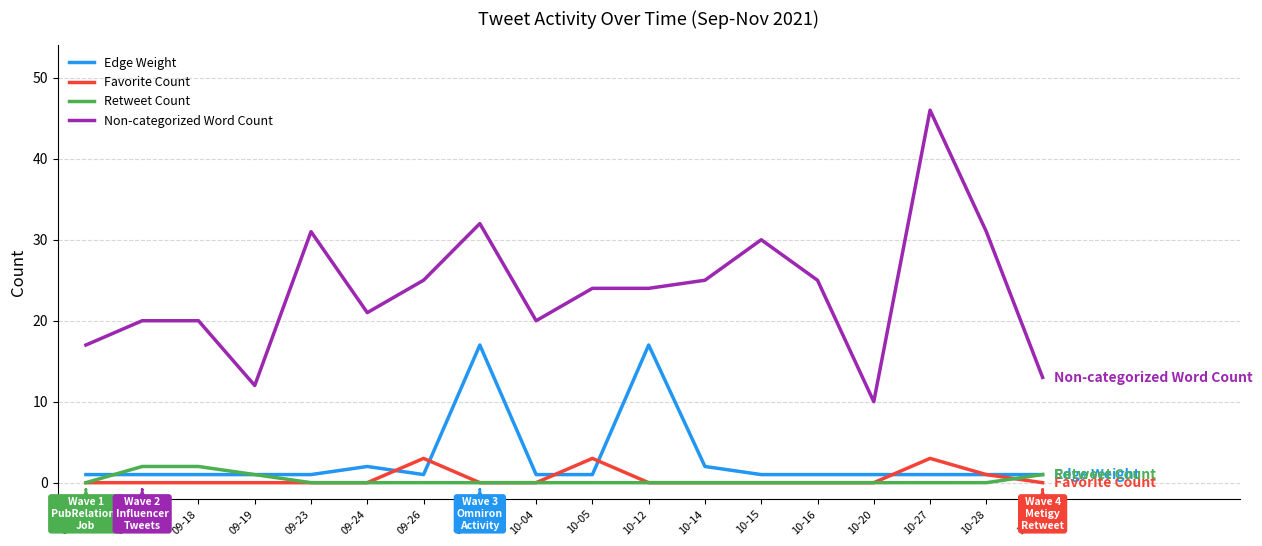

List the series in order of their peak value, highest first.

Non-categorized Word Count, Edge Weight, Favorite Count, Retweet Count